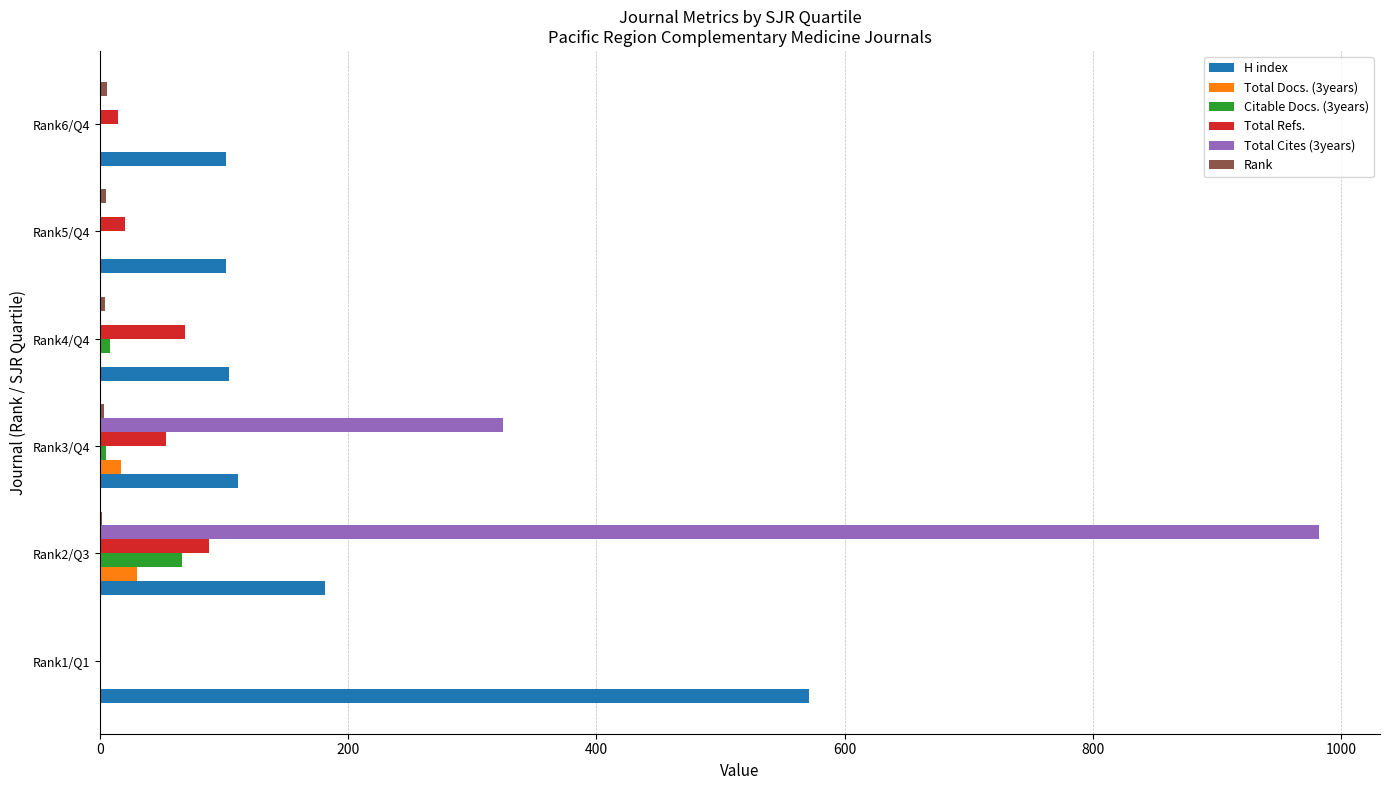

Which series has the largest total across all categories?

Total Cites (3years)